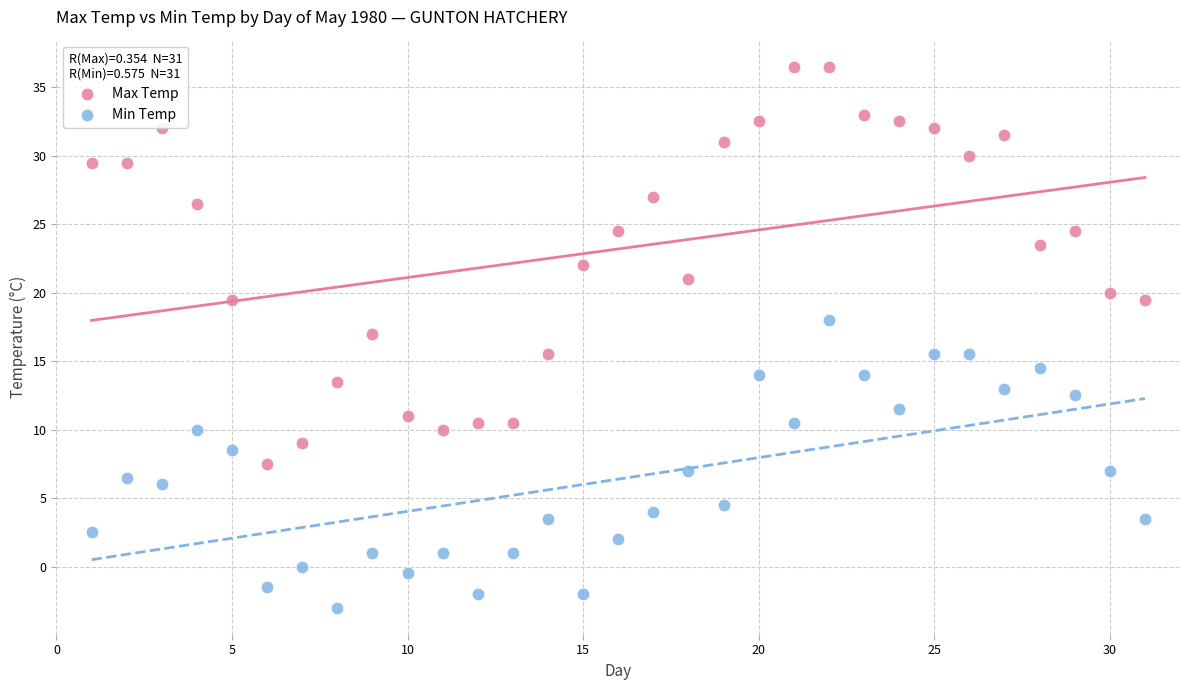

Which series contains the highest Y value?

Max Temp